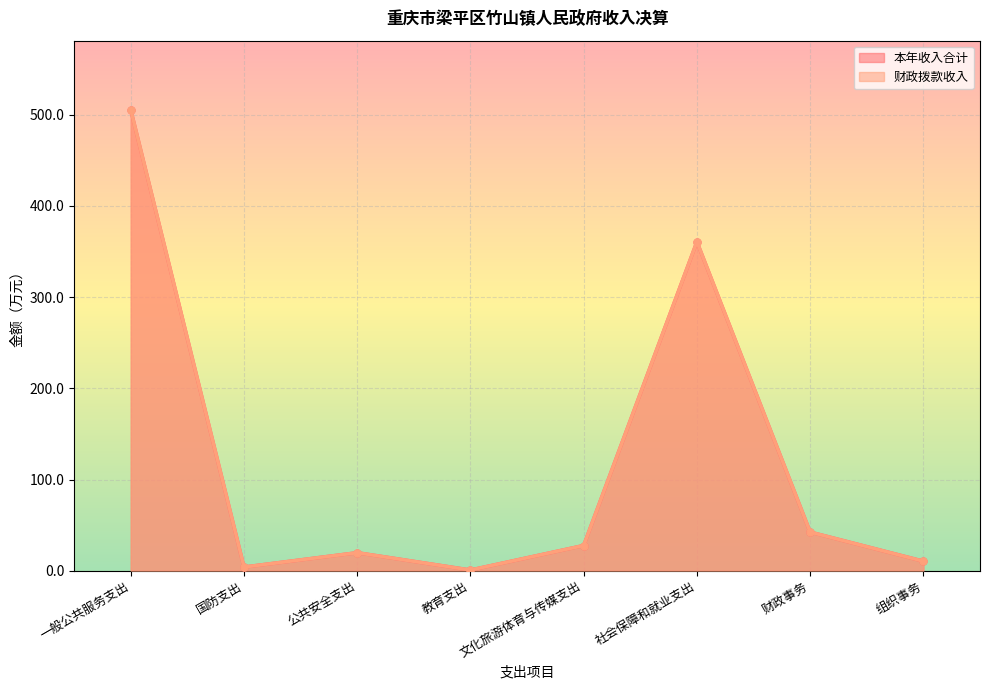

The 财政拨款收入 series shows 7.3 at 文化旅游体育与传媒支出. True or false?

False